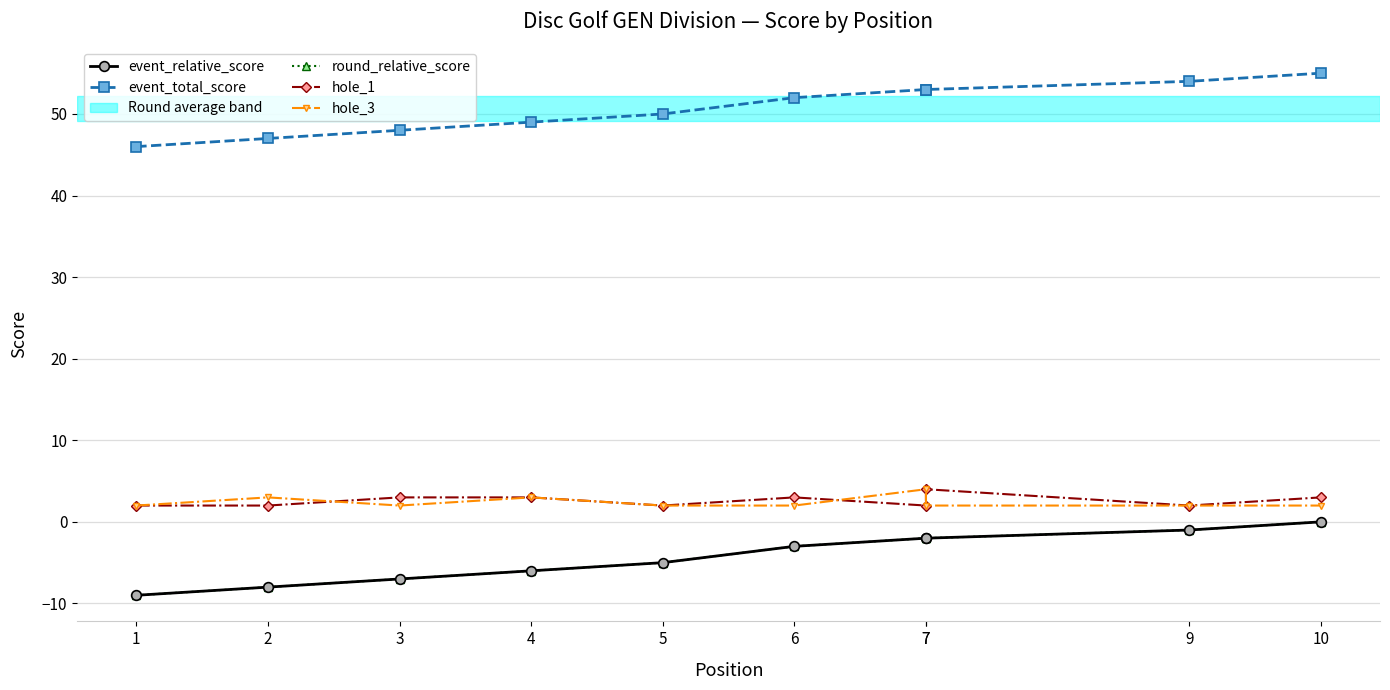

How many interior local valleys does the hole_1 series have?

3